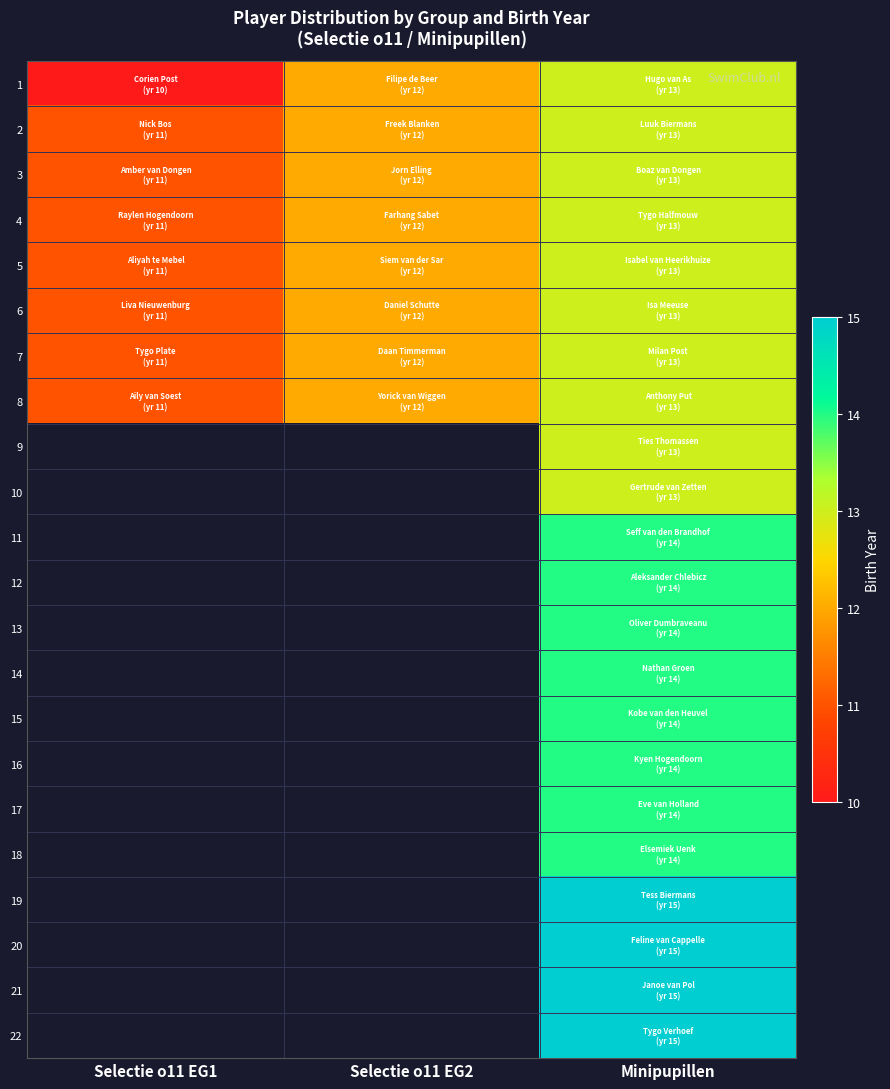

Count the number of data series in this chart.

22